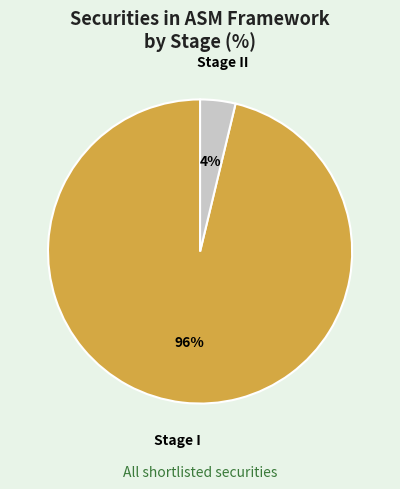

To the nearest percent, what is the difference between the Stage I and Stage II slice percentages?

92%